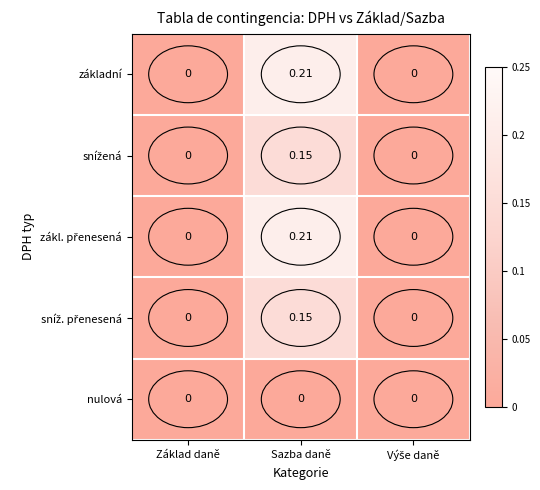

At which category is the sum across all series the highest?

Sazba daně